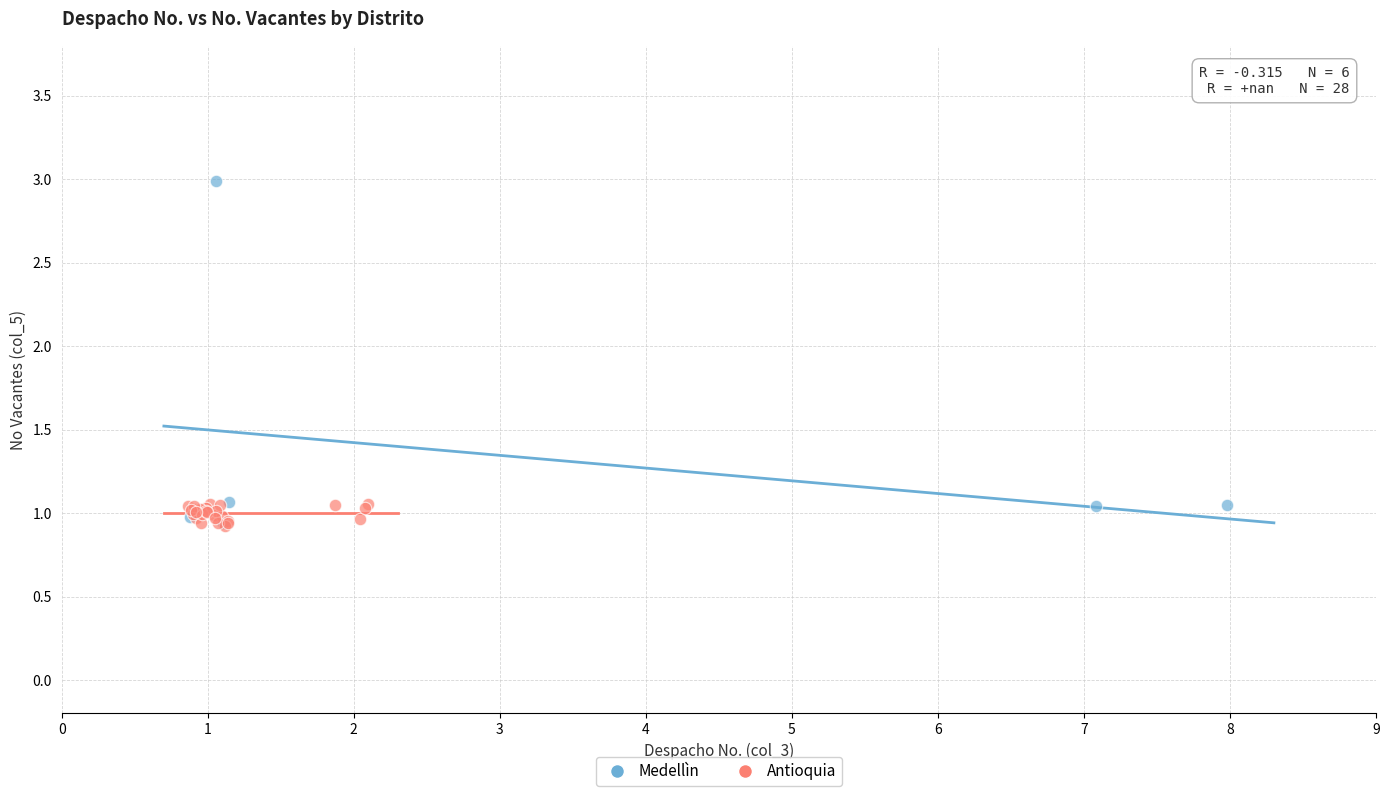

Which series has the widest spread of Y values?

Medellìn